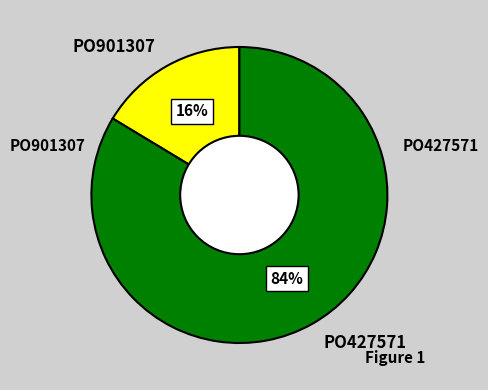

Does PO427571 represent more than half of the total?

Yes